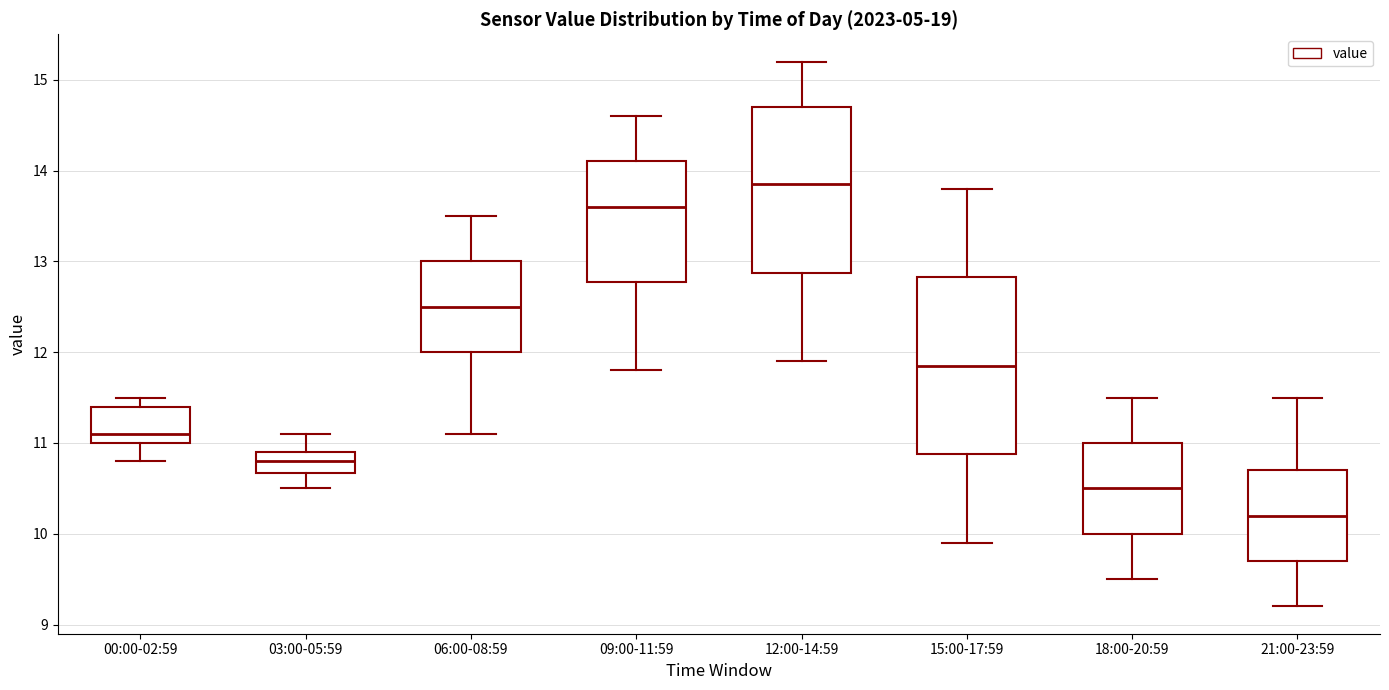

Reading left to right, read every box against the y-axis: the position of its median line, the range the box covers, and the ends of its whiskers. The values are not printed on the chart, so give them approximately, as read against the axis.

00:00-02:59: median 11.1, box 11.0 to 11.4, whiskers 10.8 to 11.5
03:00-05:59: median 10.8, box 10.7 to 10.9, whiskers 10.5 to 11.1
06:00-08:59: median 12.5, box 12.0 to 13.0, whiskers 11.1 to 13.5
09:00-11:59: median 13.6, box 12.8 to 14.1, whiskers 11.8 to 14.6
12:00-14:59: median 13.9, box 12.9 to 14.7, whiskers 11.9 to 15.2
15:00-17:59: median 11.9, box 10.9 to 12.8, whiskers 9.9 to 13.8
18:00-20:59: median 10.5, box 10.0 to 11.0, whiskers 9.5 to 11.5
21:00-23:59: median 10.2, box 9.7 to 10.7, whiskers 9.2 to 11.5